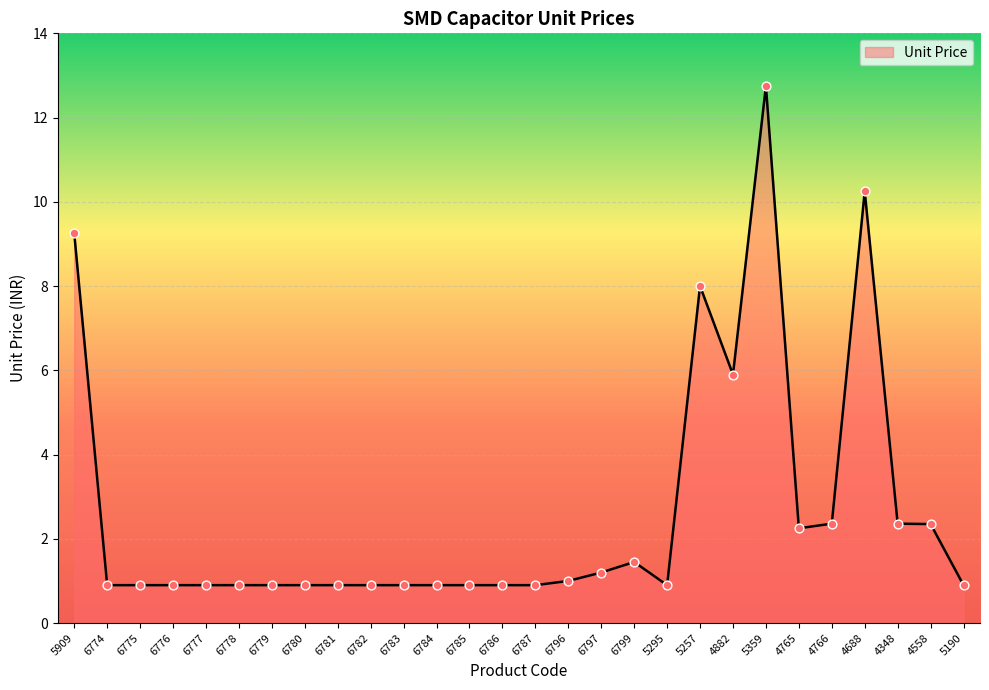

What is the ratio of the value at 5295 to the value at 6796?

0.9